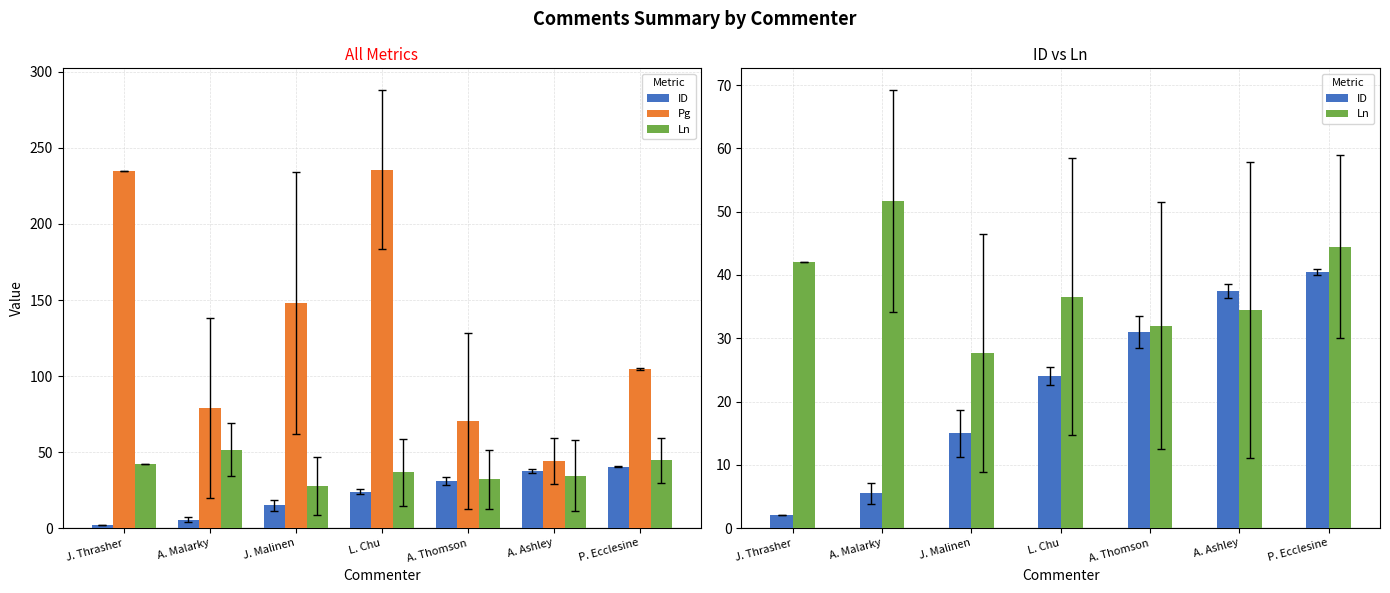

Rank the categories by Ln value from highest to lowest.

A. Malarky, P. Ecclesine, J. Thrasher, L. Chu, A. Ashley, A. Thomson, J. Malinen